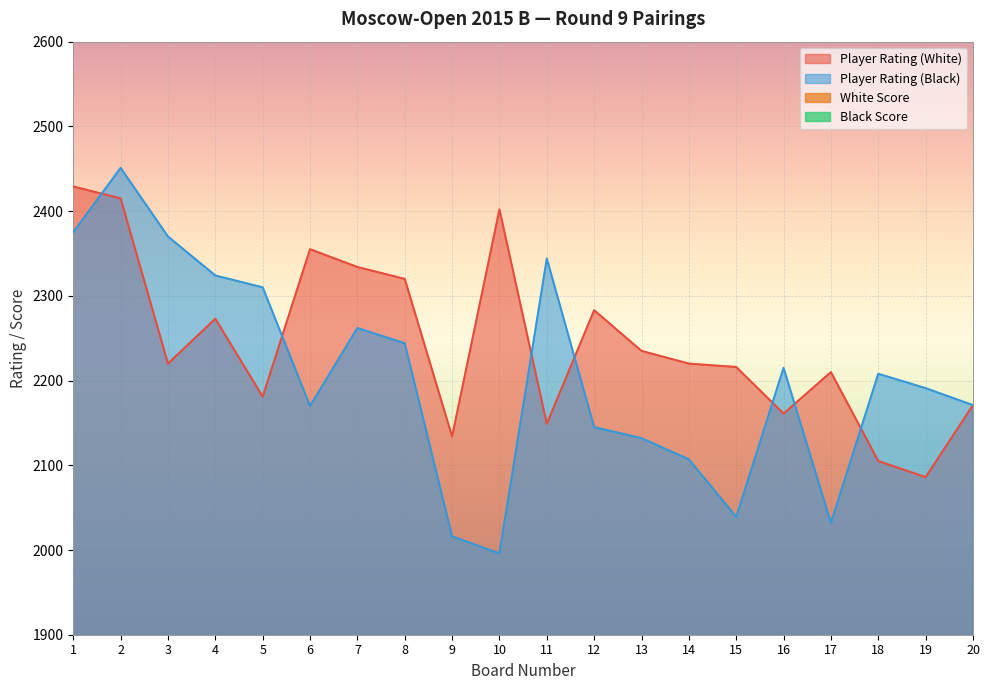

How many lines are shown in the chart?

4